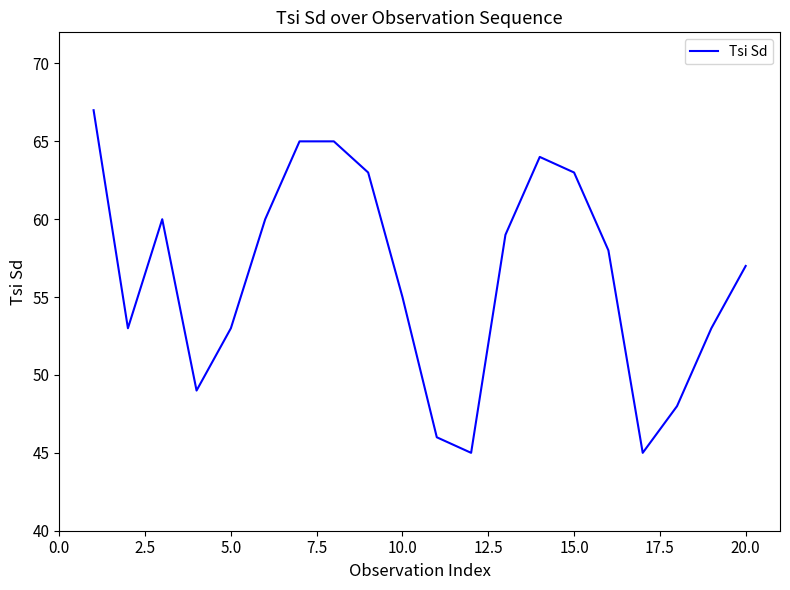

What is the maximum value shown in the chart?

67